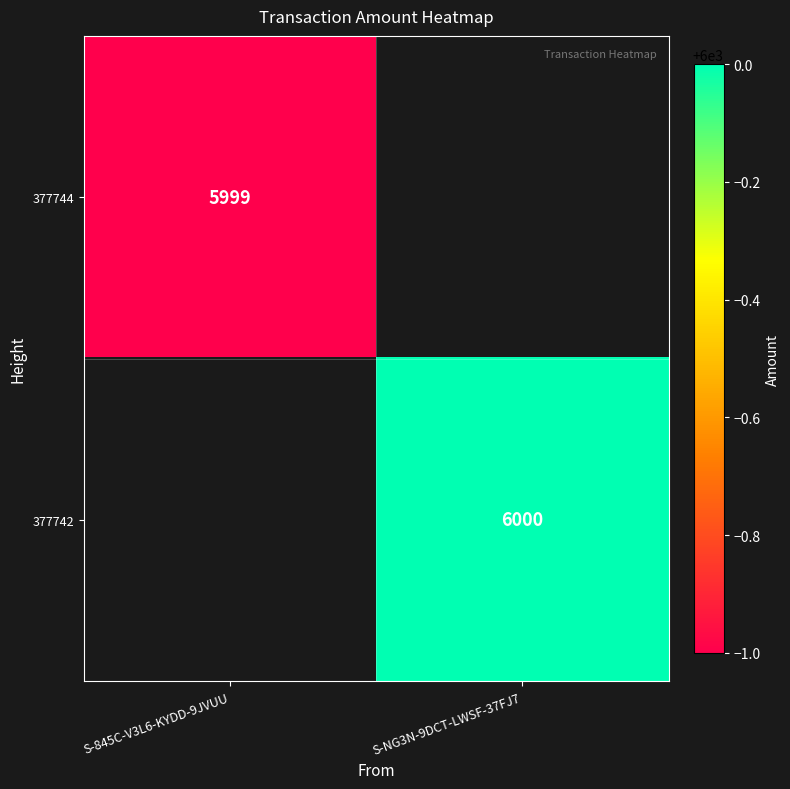

At which category is the sum across all series the highest?

S-NG3N-9DCT-LWSF-37FJ7